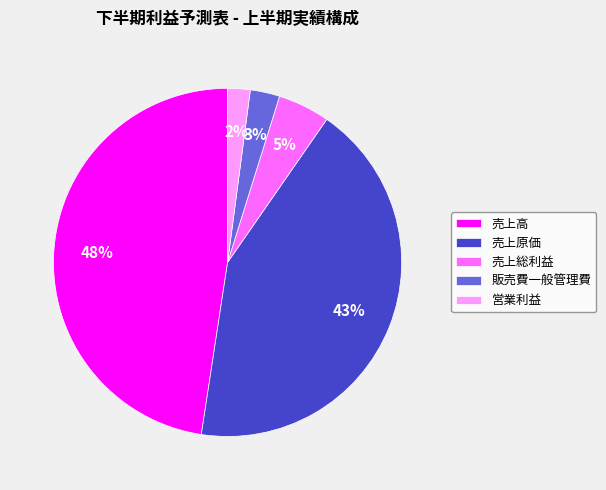

Does any single category account for the majority?

No